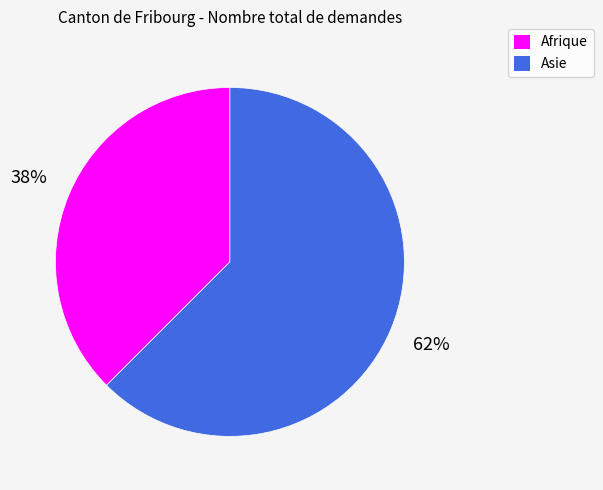

Is the sum of Afrique and Asie greater than half?

Yes